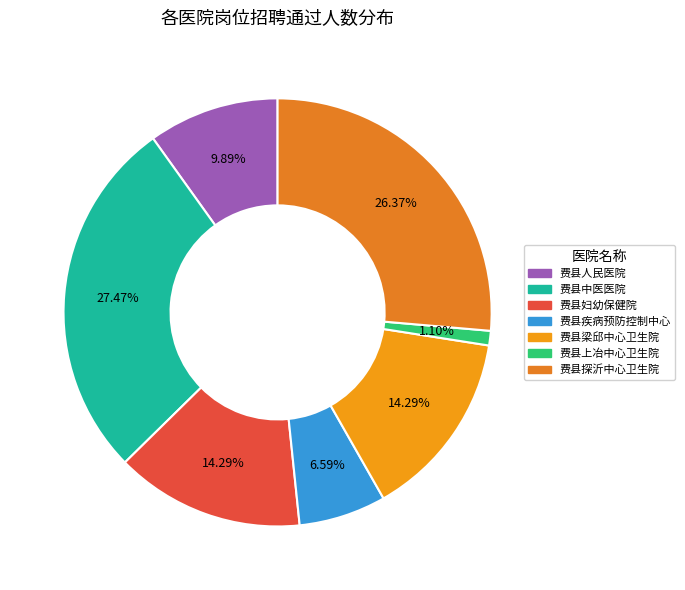

How many slices are in this pie chart?

7